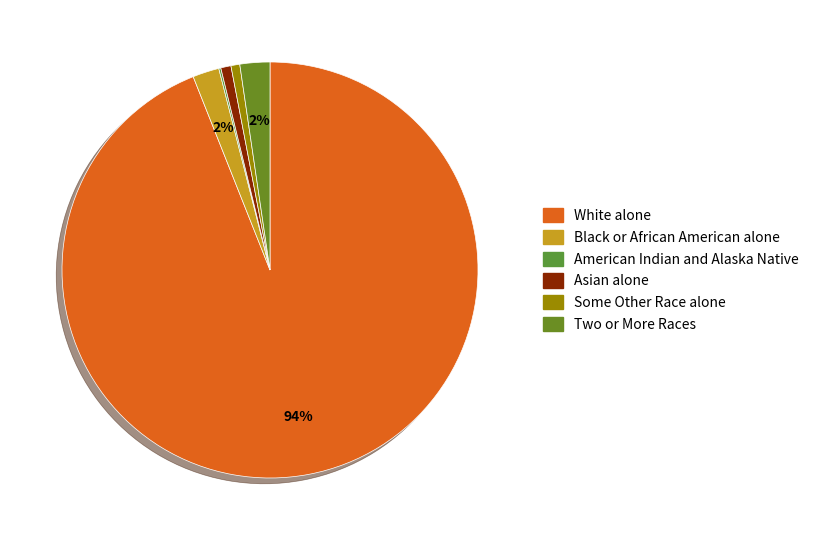

How much of the chart is everything except American Indian and Alaska Native?

99.8%